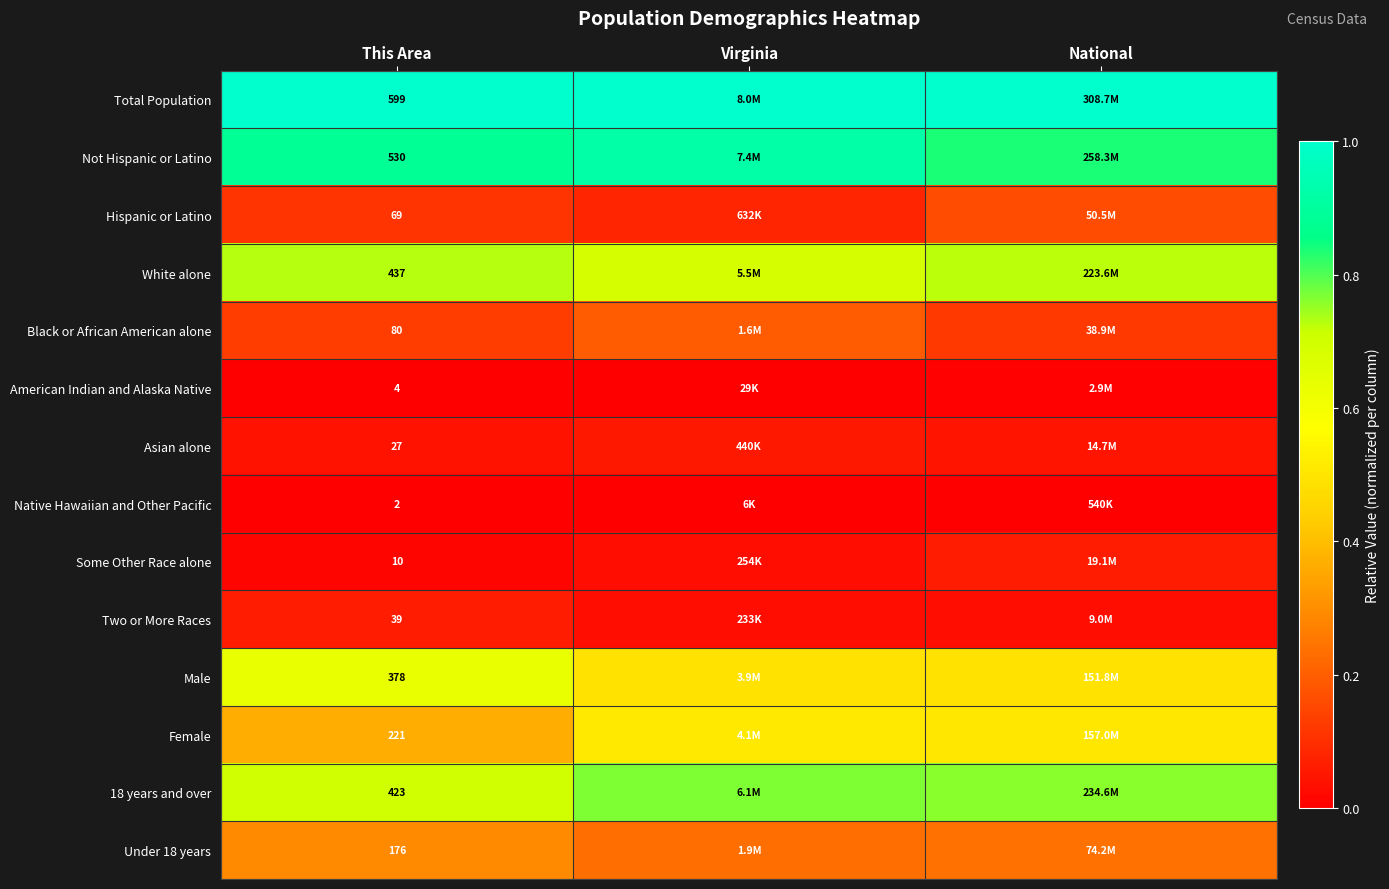

Rank the series at National from lowest to highest value.

Native Hawaiian and Other Pacific, American Indian and Alaska Native, Two or More Races, Asian alone, Some Other Race alone, Black or African American alone, Hispanic or Latino, Under 18 years, Male, Female, White alone, 18 years and over, Not Hispanic or Latino, Total Population